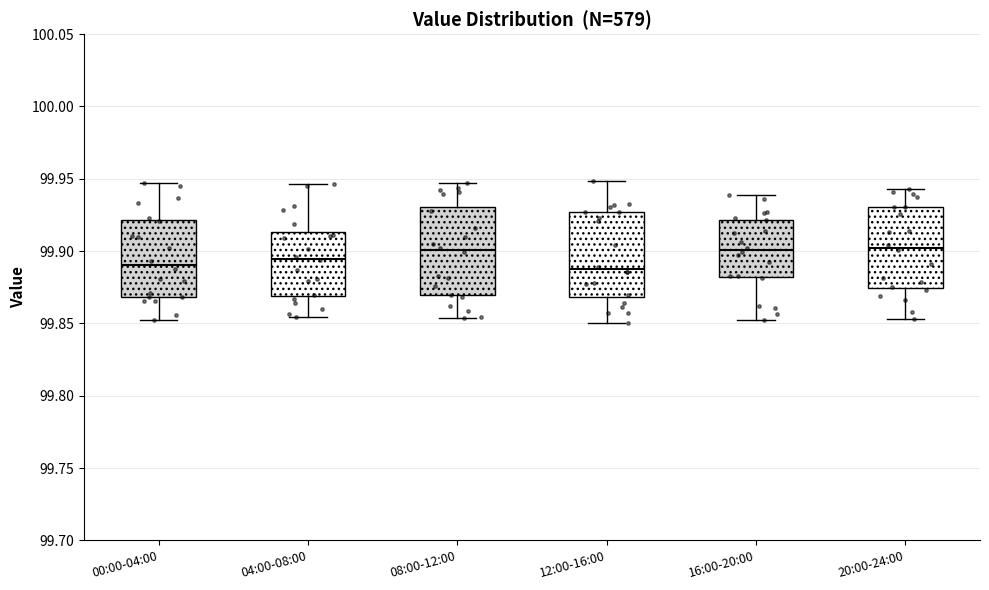

Reading left to right, transcribe this box plot: for each box, give where its median line is, the range the box spans, and where its two whiskers end, as read against the y-axis. The values are not printed on the chart, so give them approximately, as read against the axis.

00:00-04:00: median 99.890, box 99.870 to 99.920, whiskers 99.850 to 99.945
04:00-08:00: median 99.895, box 99.870 to 99.915, whiskers 99.855 to 99.945
08:00-12:00: median 99.900, box 99.870 to 99.930, whiskers 99.855 to 99.945
12:00-16:00: median 99.885, box 99.870 to 99.925, whiskers 99.850 to 99.950
16:00-20:00: median 99.900, box 99.880 to 99.920, whiskers 99.855 to 99.940
20:00-24:00: median 99.900, box 99.875 to 99.930, whiskers 99.855 to 99.945